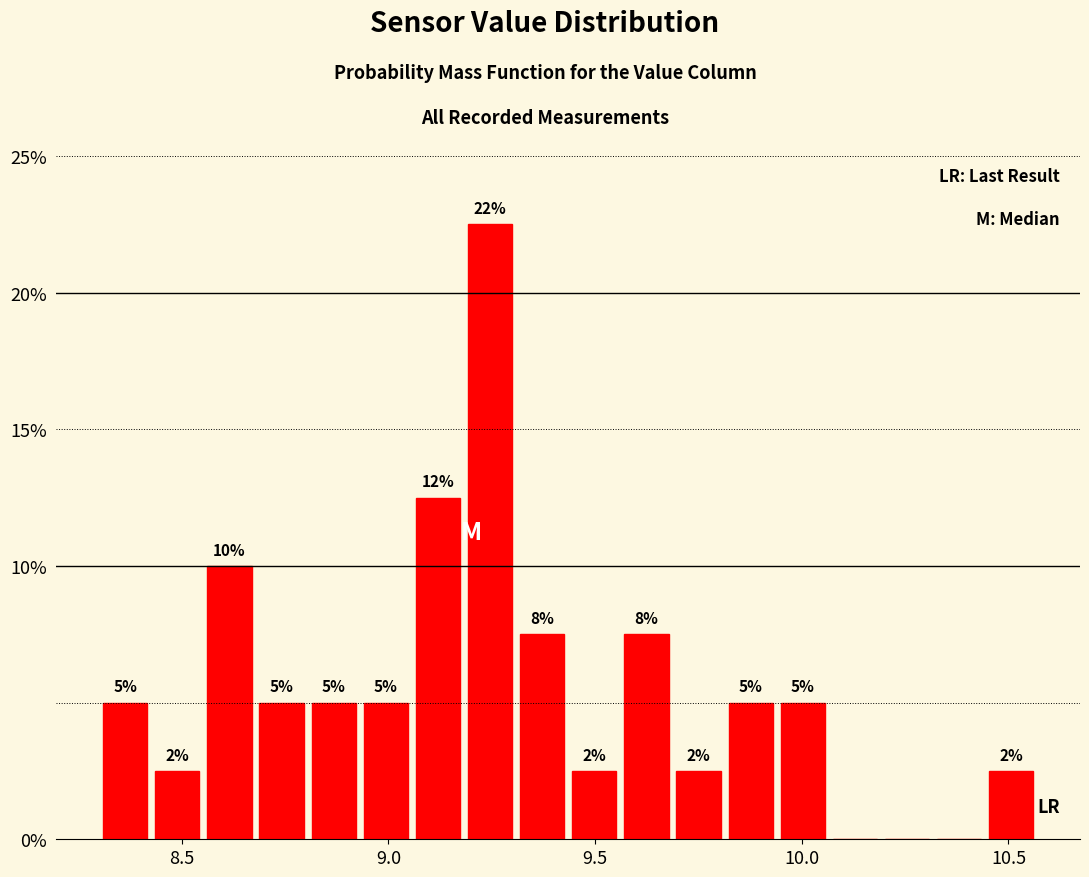

Around what value on the x-axis is the tallest bar? Give the approximate position of its centre, as read against the axis.

9.25